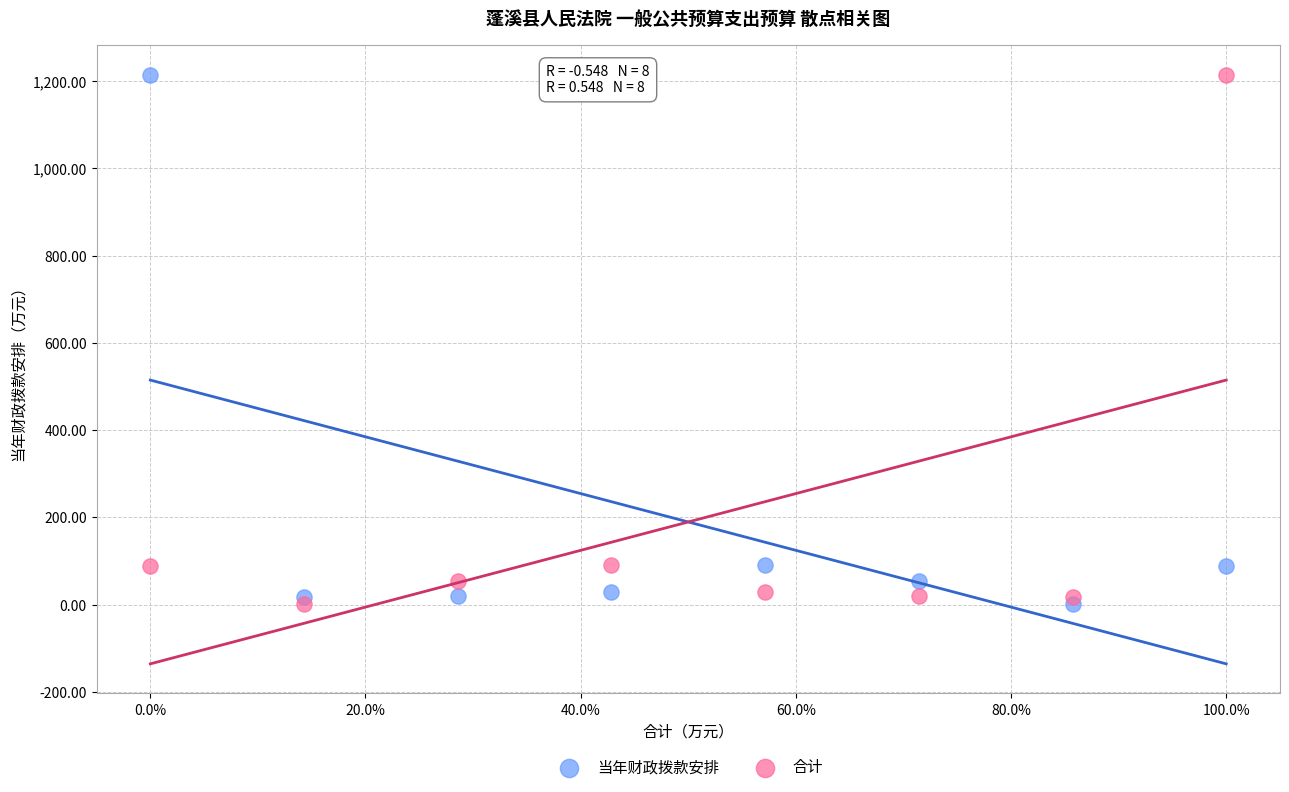

What is the X range (max minus min) for the scatter plot?

1.0